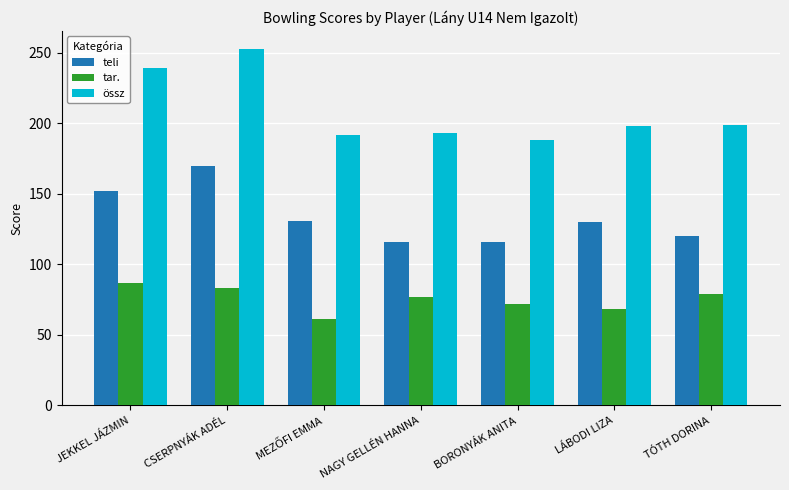

At which category is the sum across all series the highest?

CSERPNYÁK ADÉL